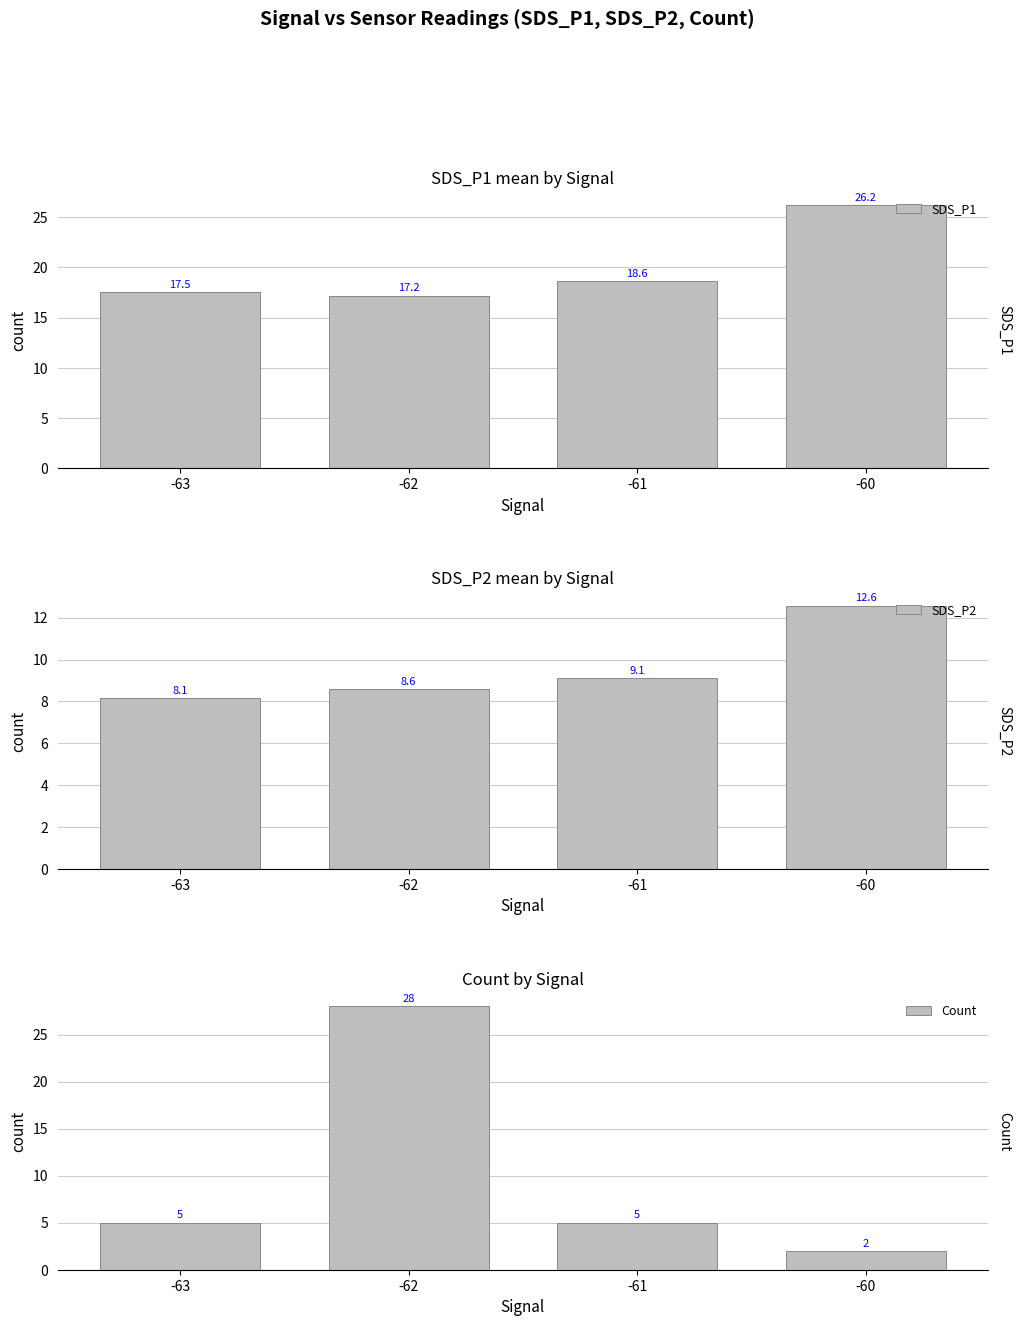

What is the maximum value shown in the chart?

28.0